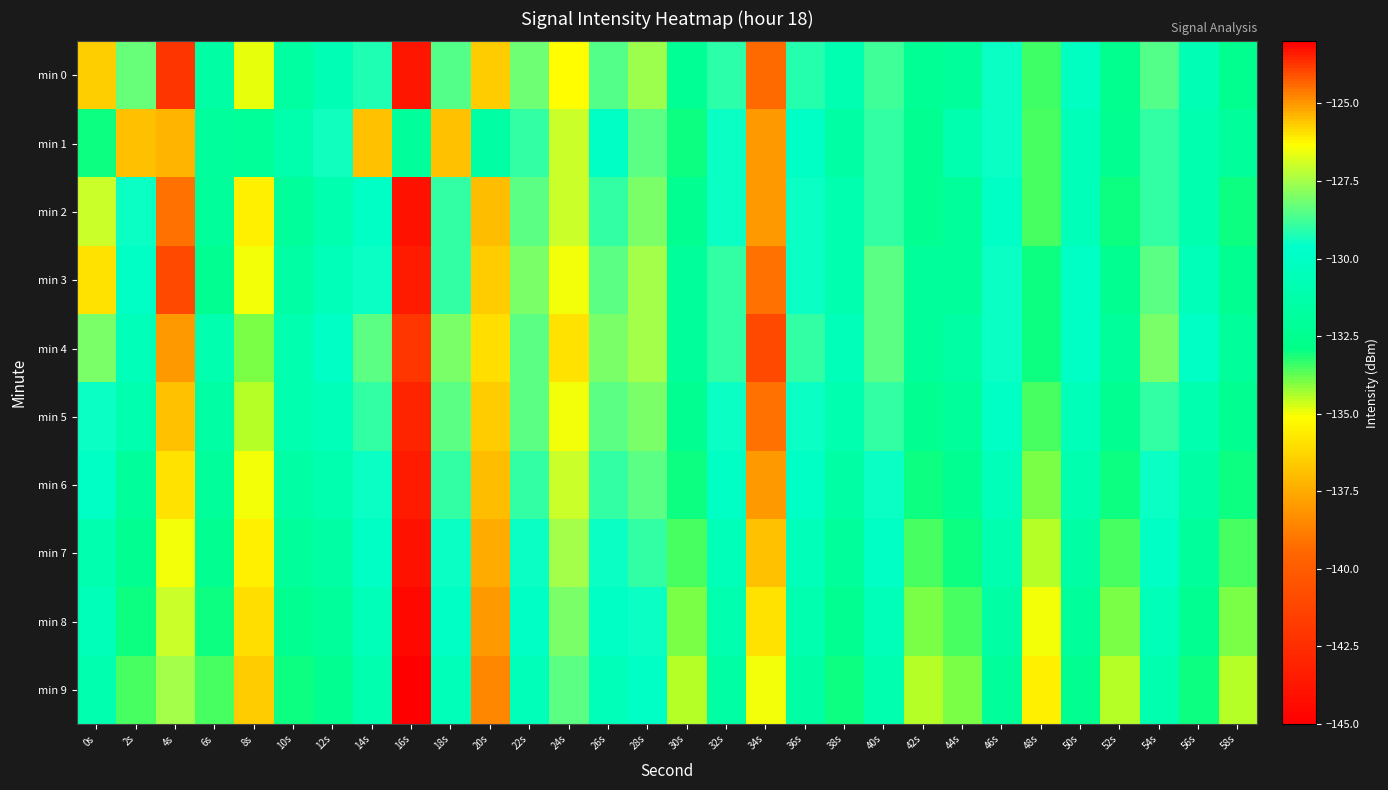

Reading left to right, extract all data points from this chart.

min 0: 0s=-125.7	2s=-128.3	4s=-123.7	6s=-131.4	8s=-134.9	10s=-131.7	12s=-130.7	14s=-129.2	16s=-143.7	18s=-128.5	20s=-136.6	22s=-128.2	24s=-126.3	26s=-128.5	28s=-127.6	30s=-132.3	32s=-129.1	34s=-124.4	36s=-129.2	38s=-130.9	40s=-128.8	42s=-132.3	44s=-132.0	46s=-129.5	48s=-133.4	50s=-130.2	52s=-132.6	54s=-128.6	56s=-130.7	58s=-132.5
min 1: 0s=-133.0	2s=-136.9	4s=-125.3	6s=-131.9	8s=-132.1	10s=-131.1	12s=-129.4	14s=-125.6	16s=-132.0	18s=-125.5	20s=-131.5	22s=-129.0	24s=-127.0	26s=-130.0	28s=-128.5	30s=-133.0	32s=-129.5	34s=-125.0	36s=-130.0	38s=-131.5	40s=-129.0	42s=-132.5	44s=-131.0	46s=-129.5	48s=-133.5	50s=-130.5	52s=-132.5	54s=-129.0	56s=-131.0	58s=-132.0
min 2: 0s=-127.0	2s=-129.5	4s=-124.5	6s=-132.0	8s=-135.5	10s=-132.0	12s=-131.0	14s=-130.0	16s=-144.0	18s=-129.0	20s=-137.0	22s=-128.5	24s=-127.0	26s=-129.0	28s=-128.0	30s=-132.5	32s=-129.5	34s=-125.0	36s=-129.5	38s=-131.0	40s=-129.0	42s=-132.5	44s=-132.0	46s=-130.0	48s=-133.5	50s=-130.5	52s=-133.0	54s=-129.0	56s=-131.0	58s=-133.0
min 3: 0s=-126.0	2s=-130.0	4s=-124.0	6s=-132.5	8s=-135.0	10s=-131.5	12s=-130.5	14s=-129.5	16s=-143.5	18s=-129.0	20s=-136.5	22s=-128.0	24s=-126.5	26s=-128.5	28s=-127.5	30s=-132.0	32s=-129.0	34s=-124.5	36s=-129.5	38s=-131.0	40s=-128.5	42s=-132.0	44s=-132.0	46s=-129.5	48s=-133.0	50s=-130.0	52s=-132.5	54s=-128.5	56s=-130.5	58s=-132.5
min 4: 0s=-128.0	2s=-130.5	4s=-125.0	6s=-131.0	8s=-134.0	10s=-131.0	12s=-130.0	14s=-128.5	16s=-142.0	18s=-128.0	20s=-136.0	22s=-128.5	24s=-126.0	26s=-128.0	28s=-127.5	30s=-132.0	32s=-129.0	34s=-124.0	36s=-129.0	38s=-130.5	40s=-128.5	42s=-132.0	44s=-131.5	46s=-129.5	48s=-133.0	50s=-130.0	52s=-132.0	54s=-128.0	56s=-130.0	58s=-132.0
min 5: 0s=-129.5	2s=-131.0	4s=-125.5	6s=-131.5	8s=-134.5	10s=-131.0	12s=-130.5	14s=-129.0	16s=-143.0	18s=-128.5	20s=-136.5	22s=-128.5	24s=-126.5	26s=-128.5	28s=-128.0	30s=-132.5	32s=-129.5	34s=-124.5	36s=-129.5	38s=-131.0	40s=-129.0	42s=-132.5	44s=-132.0	46s=-130.0	48s=-133.5	50s=-130.5	52s=-132.5	54s=-129.0	56s=-131.0	58s=-132.5
min 6: 0s=-130.0	2s=-132.0	4s=-126.0	6s=-132.0	8s=-135.0	10s=-131.5	12s=-131.0	14s=-129.5	16s=-143.5	18s=-129.0	20s=-137.0	22s=-129.0	24s=-127.0	26s=-129.0	28s=-128.5	30s=-133.0	32s=-130.0	34s=-125.0	36s=-130.0	38s=-131.5	40s=-129.5	42s=-133.0	44s=-132.5	46s=-130.5	48s=-134.0	50s=-131.0	52s=-133.0	54s=-129.5	56s=-131.5	58s=-133.0
min 7: 0s=-131.0	2s=-132.5	4s=-126.5	6s=-132.5	8s=-135.5	10s=-132.0	12s=-131.5	14s=-130.0	16s=-144.0	18s=-129.5	20s=-137.5	22s=-129.5	24s=-127.5	26s=-129.5	28s=-129.0	30s=-133.5	32s=-130.5	34s=-125.5	36s=-130.5	38s=-132.0	40s=-130.0	42s=-133.5	44s=-133.0	46s=-131.0	48s=-134.5	50s=-131.5	52s=-133.5	54s=-130.0	56s=-132.0	58s=-133.5
min 8: 0s=-130.5	2s=-133.0	4s=-127.0	6s=-133.0	8s=-136.0	10s=-132.5	12s=-132.0	14s=-130.5	16s=-144.5	18s=-130.0	20s=-138.0	22s=-130.0	24s=-128.0	26s=-130.0	28s=-129.5	30s=-134.0	32s=-131.0	34s=-126.0	36s=-131.0	38s=-132.5	40s=-130.5	42s=-134.0	44s=-133.5	46s=-131.5	48s=-135.0	50s=-132.0	52s=-134.0	54s=-130.5	56s=-132.5	58s=-134.0
min 9: 0s=-131.0	2s=-133.5	4s=-127.5	6s=-133.5	8s=-136.5	10s=-133.0	12s=-132.5	14s=-131.0	16s=-145.0	18s=-130.5	20s=-138.5	22s=-130.5	24s=-128.5	26s=-130.5	28s=-130.0	30s=-134.5	32s=-131.5	34s=-126.5	36s=-131.5	38s=-133.0	40s=-131.0	42s=-134.5	44s=-134.0	46s=-132.0	48s=-135.5	50s=-132.5	52s=-134.5	54s=-131.0	56s=-133.0	58s=-134.5